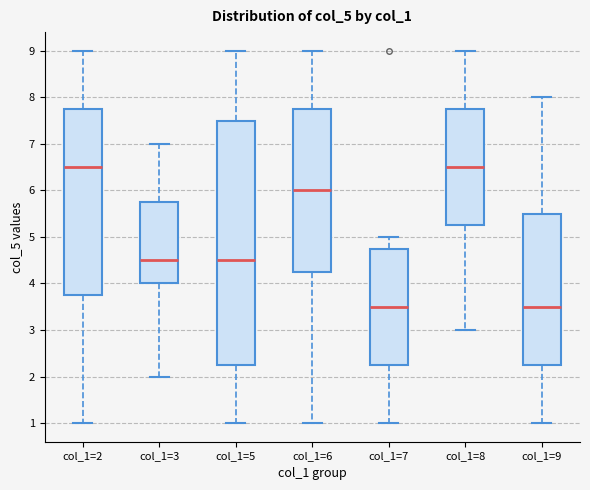

Which box is the tallest, from its lower edge to its upper edge?

col_1=5